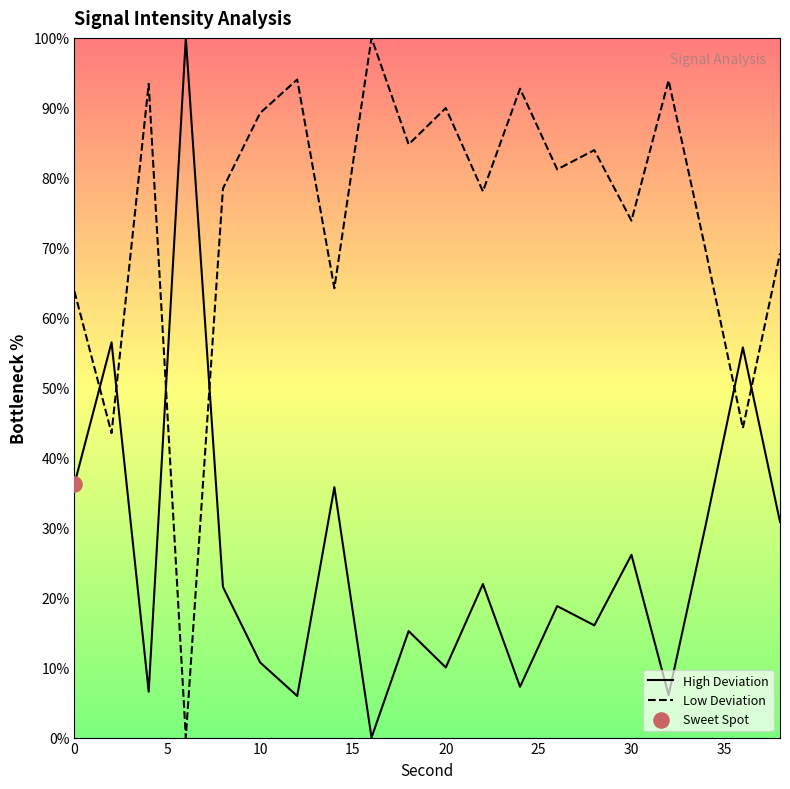

Which series contains the highest Y value?

High Deviation